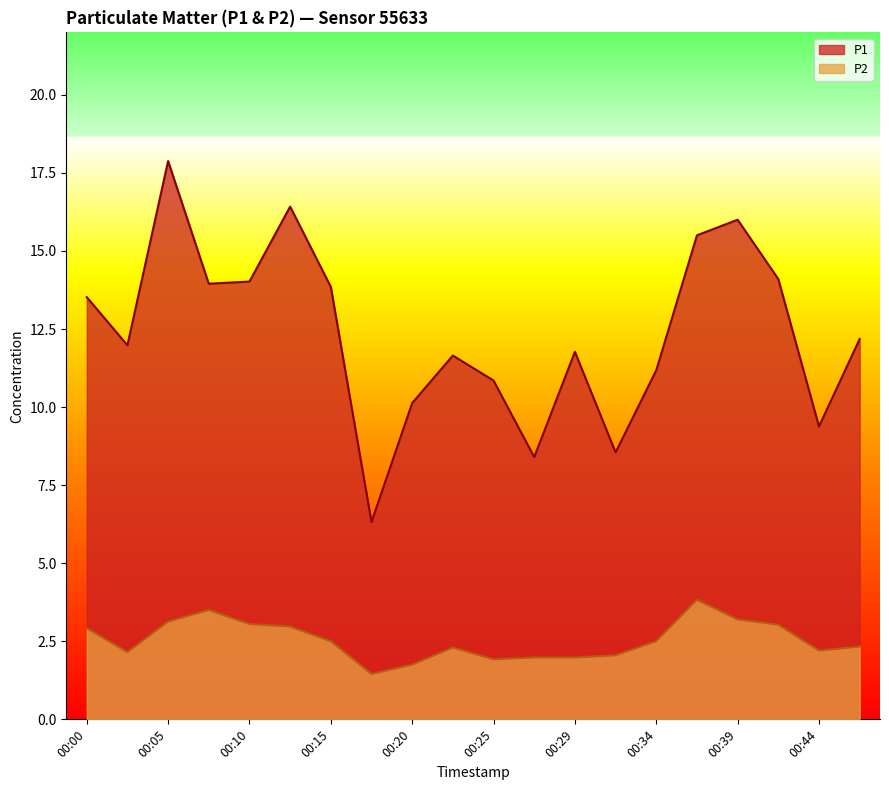

True or false: P2 and P1 cross at least once.

False